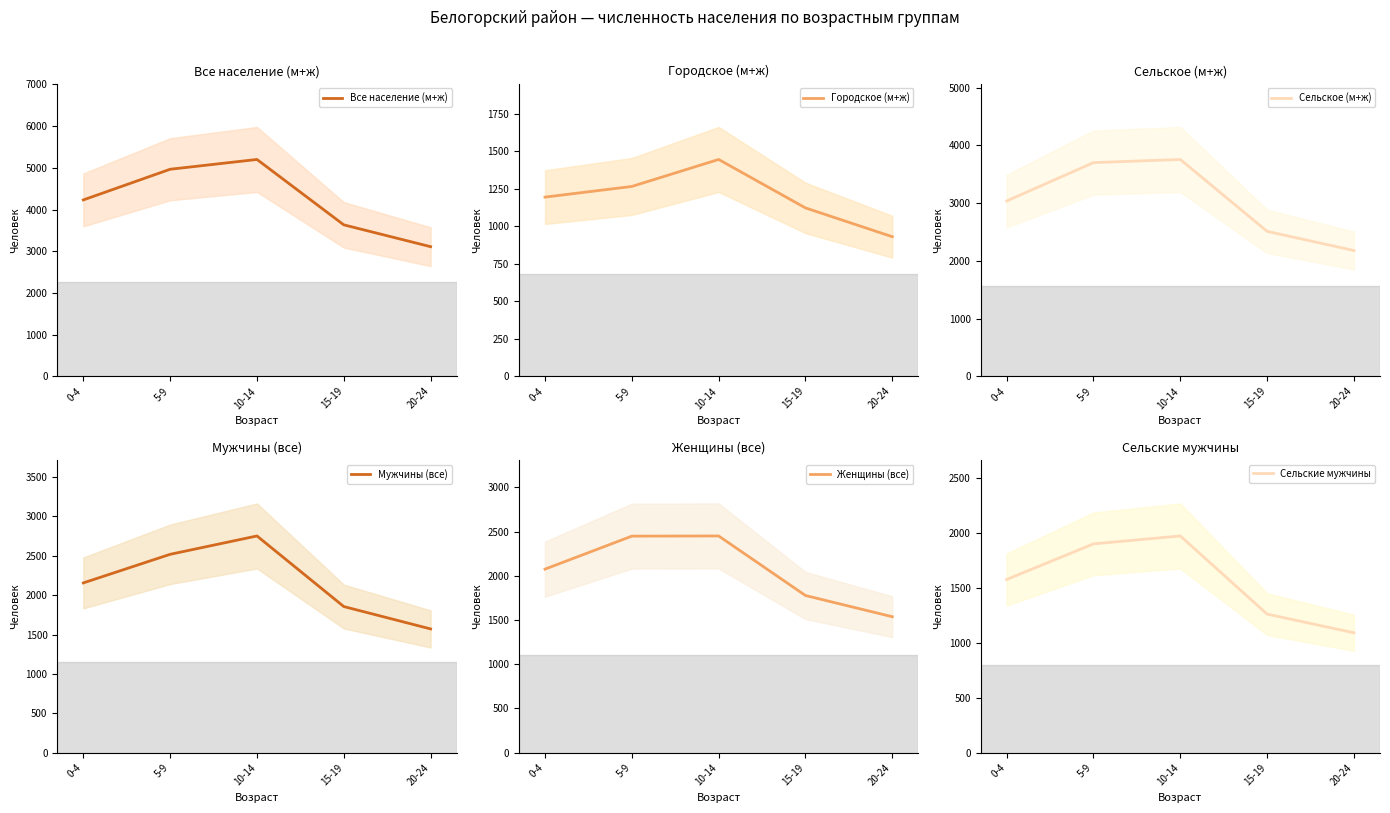

What is the value of the Городское (м+ж) point at the 5th from the left?

930